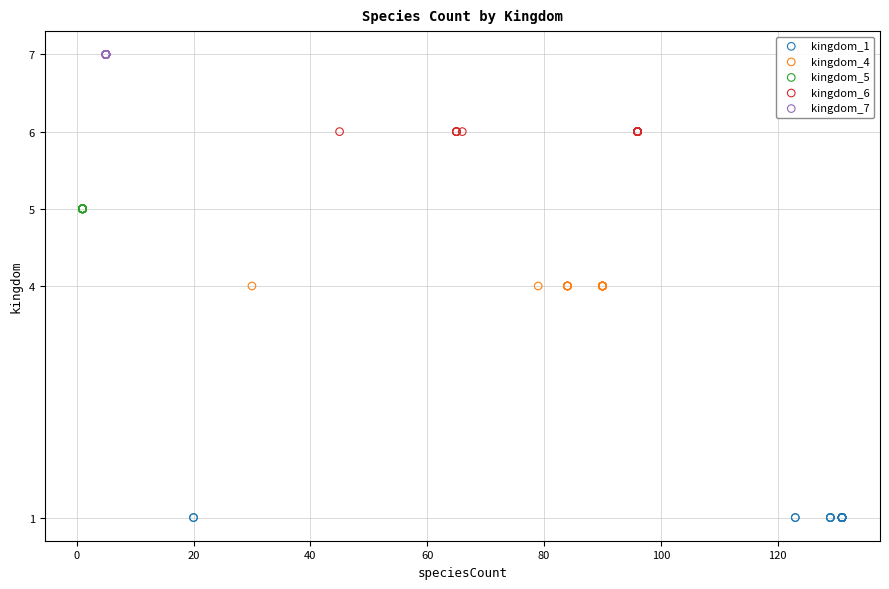

Which series contains the lowest Y value?

kingdom_1